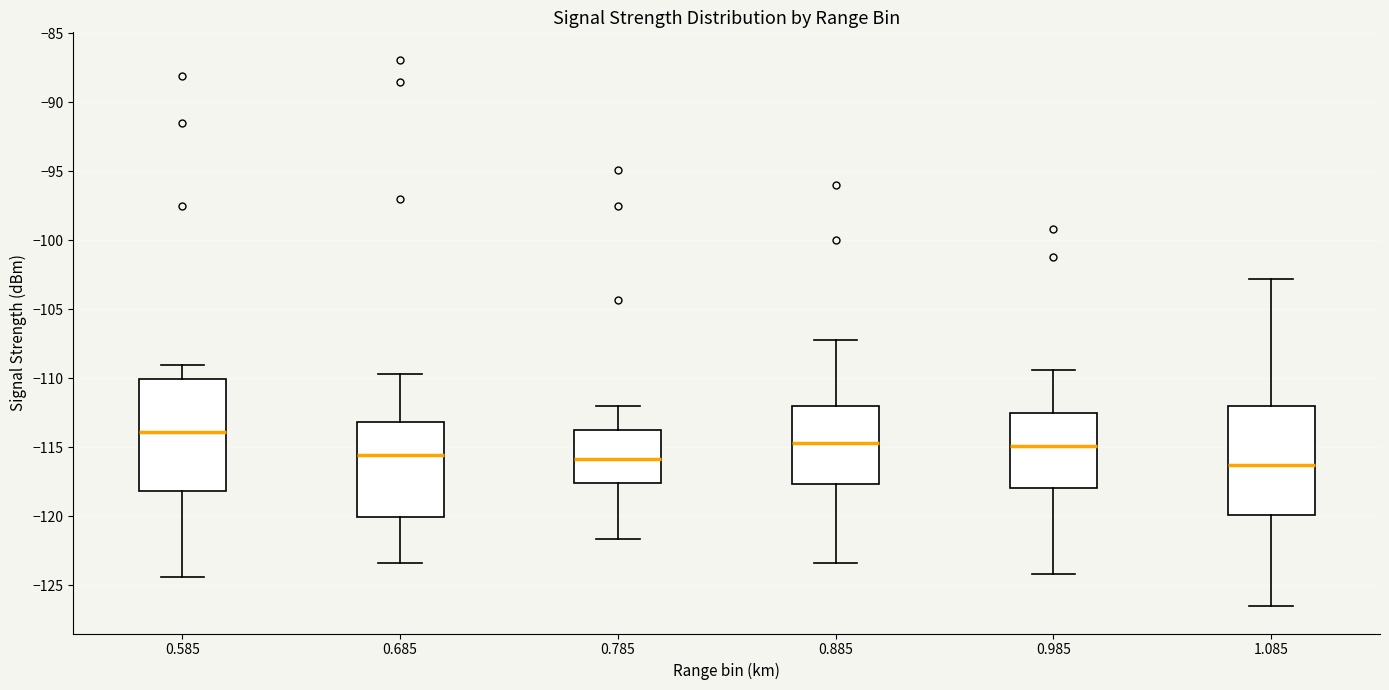

Which box has the highest median line?

0.585